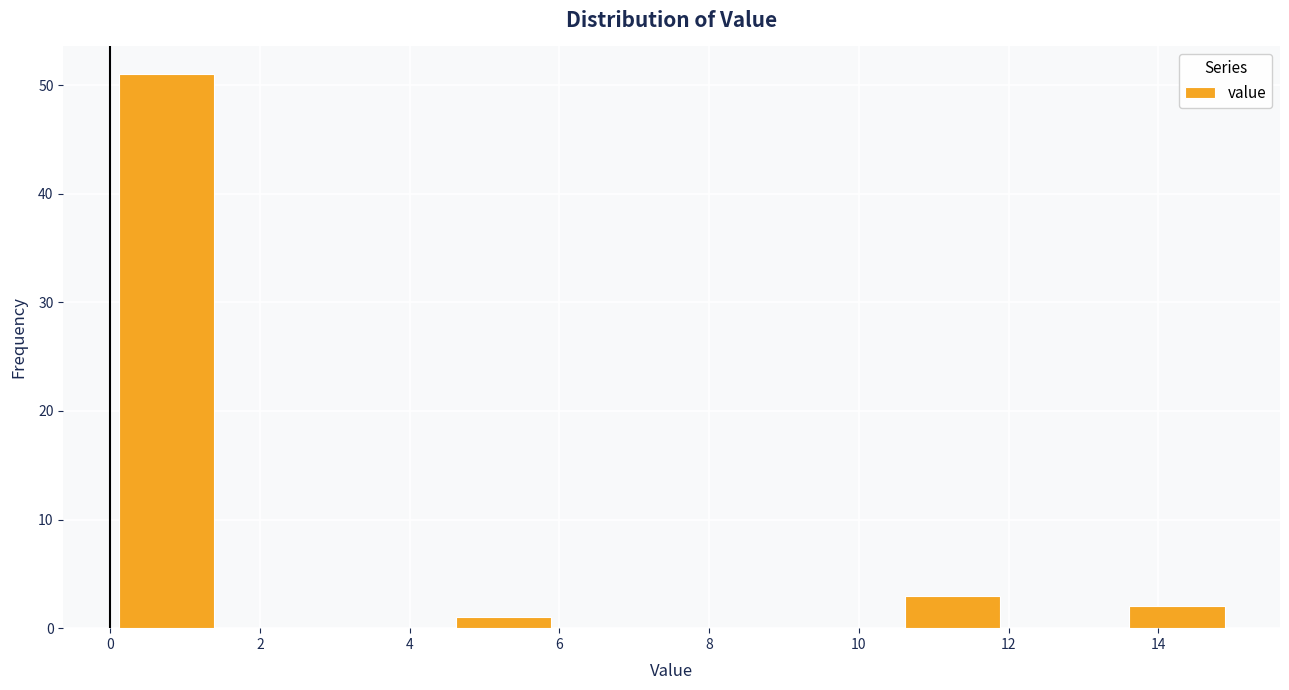

What is the height of the bar covering 4.5 to 6.0 on the x-axis? Neither the bar edges nor the heights are printed on the chart, so give them approximately, as read against the axes.

1